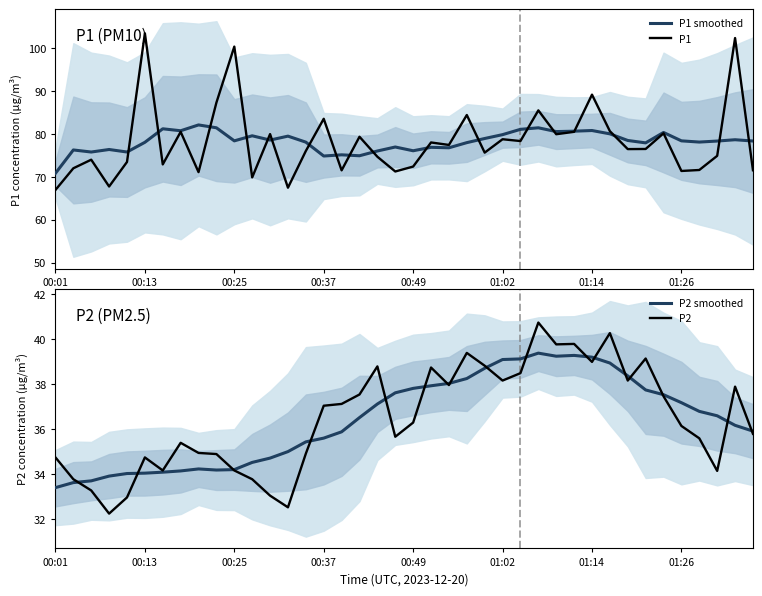

True or false: P1 smoothed and P2 intersect in this chart.

False